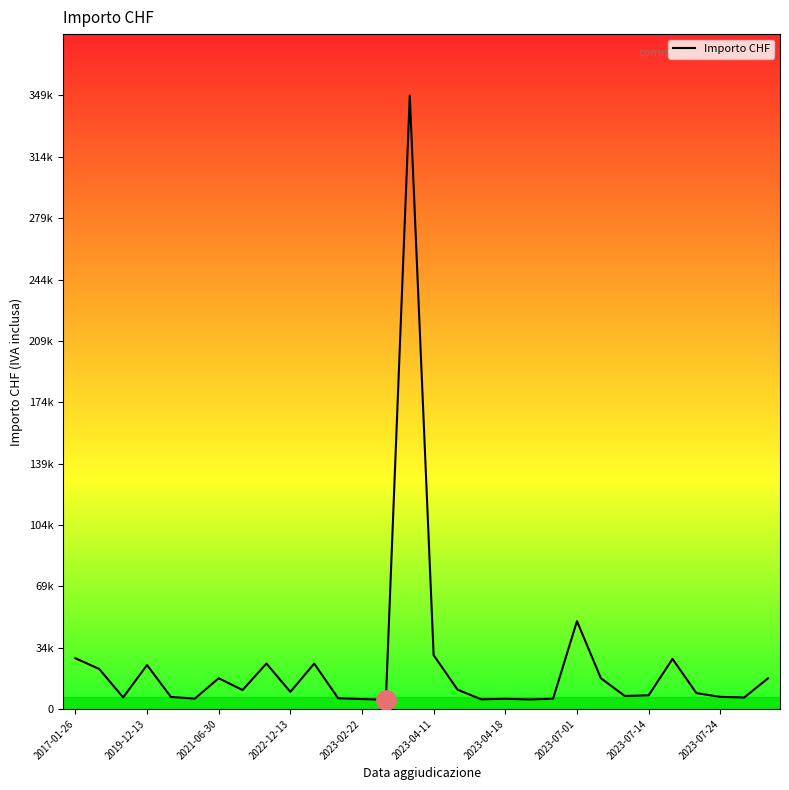

Reading right to left, what are all the values shown in this chart?

17447.4	6506.1	6896.1	9019.0	28500.0	7754.4	7399.0	17500.0	50000.0	5823.9	5385.0	5772.7	5454.6	10982.2	30592.2	349378.8	5192.2	5624.1	6095.9	25825.0	9728.2	25848.0	10770.0	17487.3	5870.9	6841.8	24987.0	6569.7	22754.7	28886.1